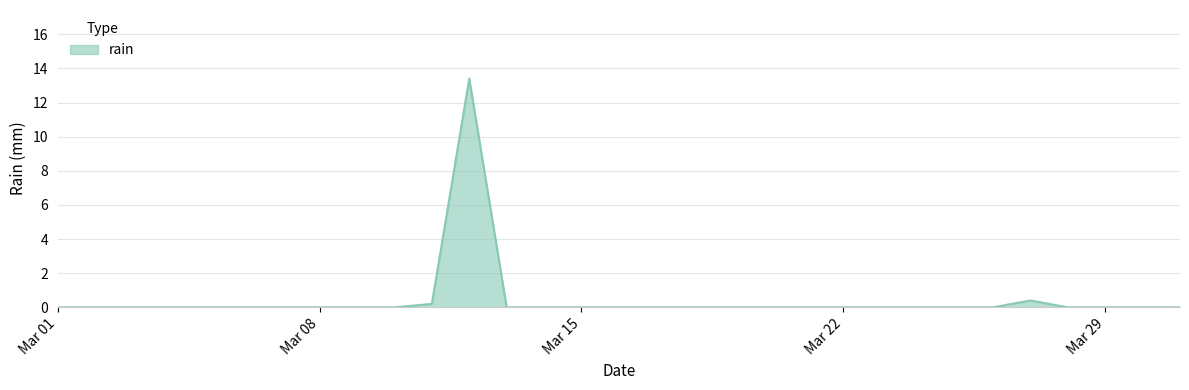

What is the greatest value displayed?

13.4